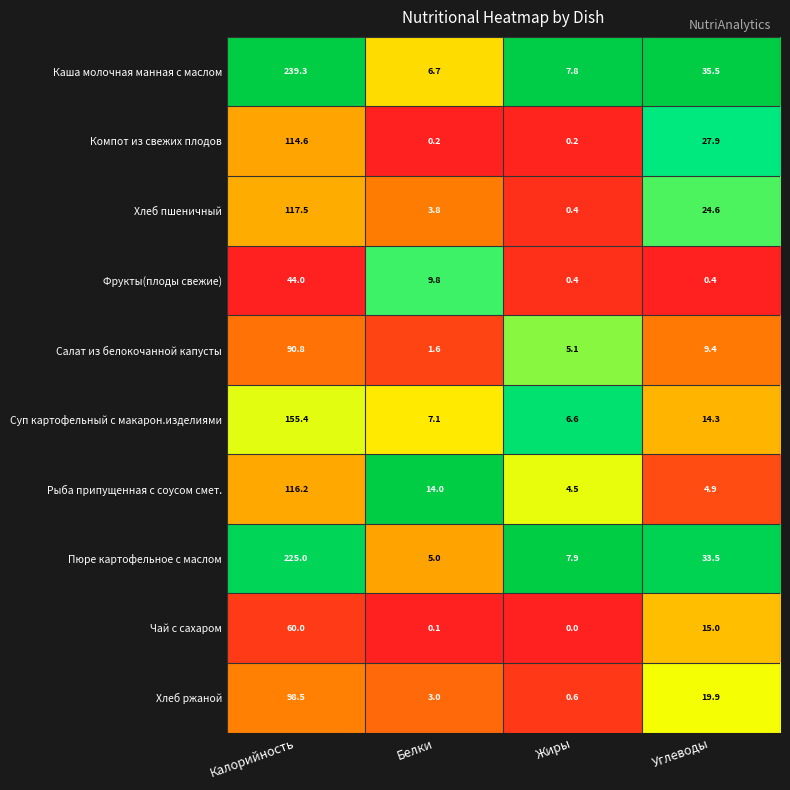

At how many categories does at least one series exceed 0?

4